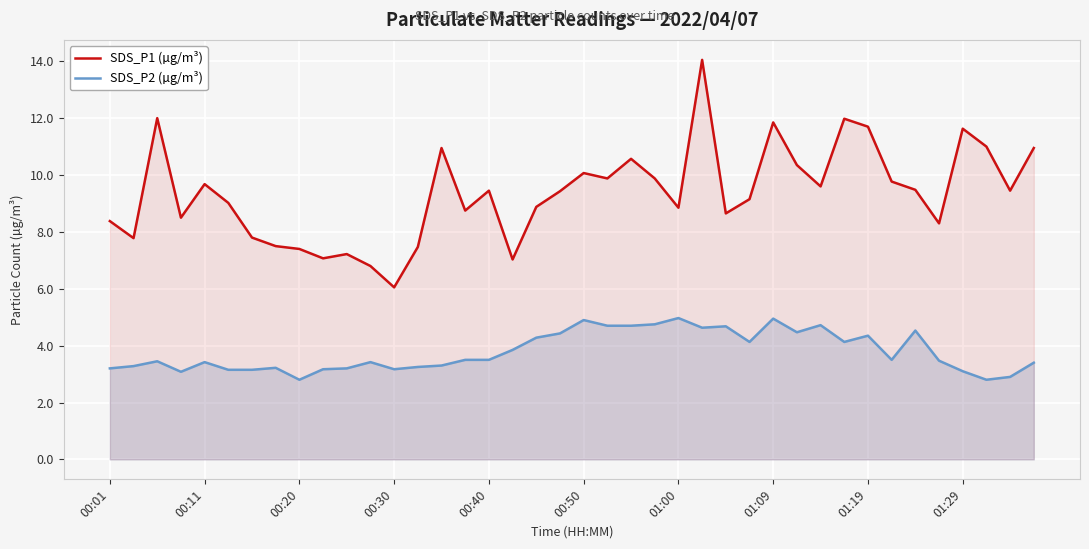

Which series has the largest total across all categories?

SDS_P1 (µg/m³)